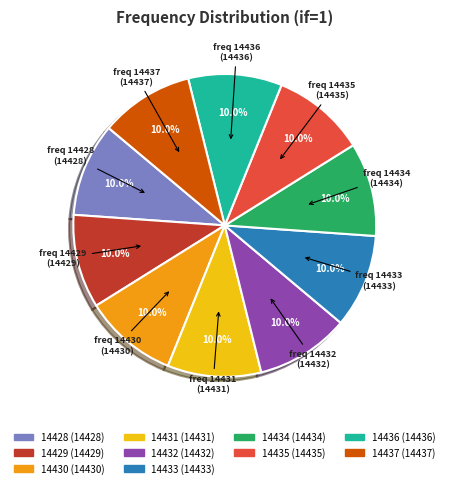

Is there a majority slice in this chart?

No